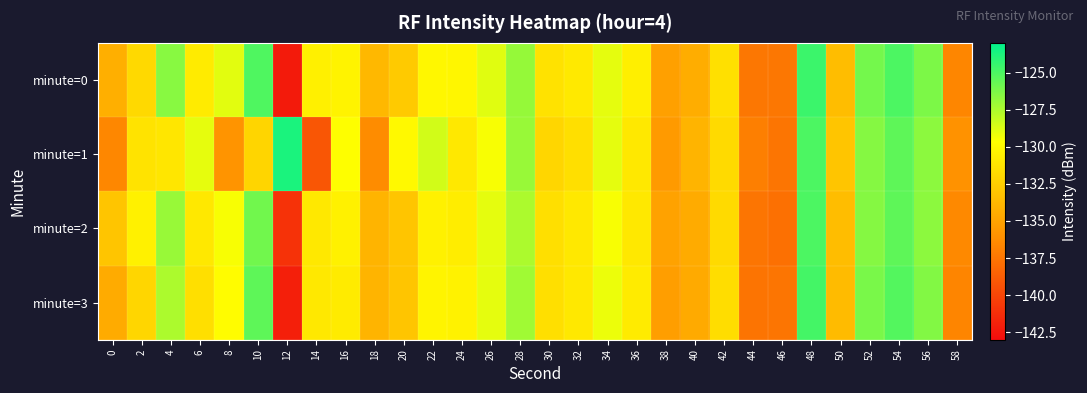

Reading left to right, list all the values displayed in this chart.

minute=0: 0=-134.3	2=-131.8	4=-126.6	6=-130.8	8=-128.9	10=-125.1	12=-142.3	14=-130.5	16=-130.4	18=-133.8	20=-132.7	22=-130.1	24=-130.2	26=-128.9	28=-126.9	30=-131.3	32=-130.9	34=-129.0	36=-130.6	38=-135.2	40=-134.4	42=-131.4	44=-137.4	46=-137.4	48=-124.6	50=-133.4	52=-126.1	54=-125.0	56=-126.3	58=-136.6
minute=1: 0=-136.6	2=-131.2	4=-131.1	6=-129.0	8=-135.8	10=-132.1	12=-123.7	14=-139.1	16=-129.7	18=-136.3	20=-130.0	22=-128.5	24=-131.0	26=-129.5	28=-127.0	30=-132.0	32=-131.5	34=-129.0	36=-131.0	38=-135.5	40=-134.0	42=-131.8	44=-137.0	46=-137.5	48=-125.0	50=-133.0	52=-126.5	54=-125.5	56=-126.7	58=-136.0
minute=2: 0=-133.0	2=-130.5	4=-127.0	6=-131.0	8=-129.5	10=-126.0	12=-141.0	14=-131.0	16=-130.5	18=-134.0	20=-133.0	22=-130.5	24=-130.7	26=-129.0	28=-127.5	30=-131.5	32=-131.0	34=-129.5	36=-131.0	38=-135.0	40=-134.5	42=-131.8	44=-137.5	46=-137.8	48=-125.0	50=-133.5	52=-126.5	54=-125.5	56=-126.7	58=-136.5
minute=3: 0=-134.5	2=-132.0	4=-127.5	6=-131.5	8=-129.8	10=-125.5	12=-142.0	14=-131.0	16=-130.8	18=-134.0	20=-133.0	22=-130.3	24=-130.4	26=-129.0	28=-127.2	30=-131.5	32=-131.0	34=-129.2	36=-130.8	38=-135.3	40=-134.6	42=-131.6	44=-137.6	46=-137.5	48=-124.8	50=-133.6	52=-126.2	54=-125.2	56=-126.4	58=-136.7